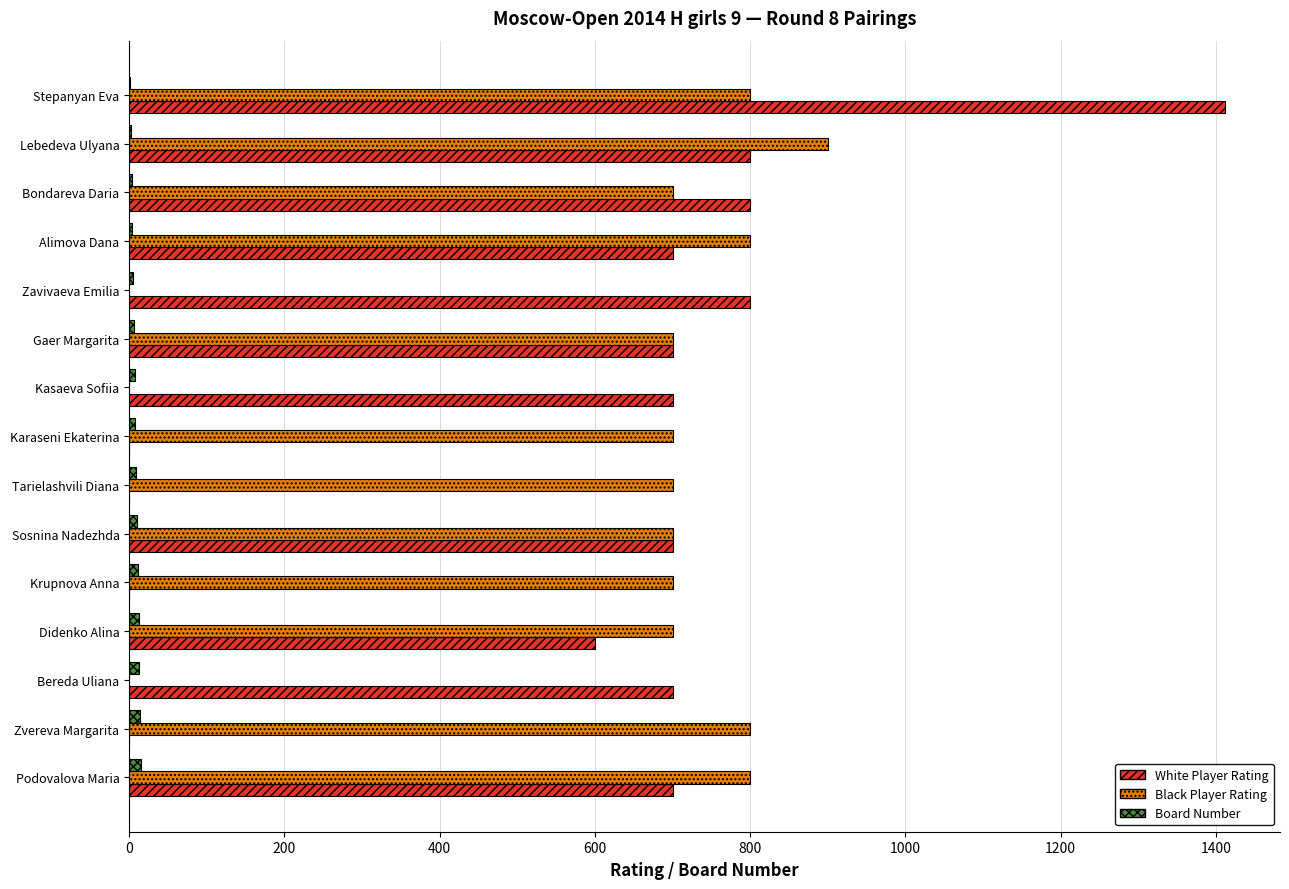

Is the value of Board Number at Krupnova Anna greater than the value of Black Player Rating at Karaseni Ekaterina?

No